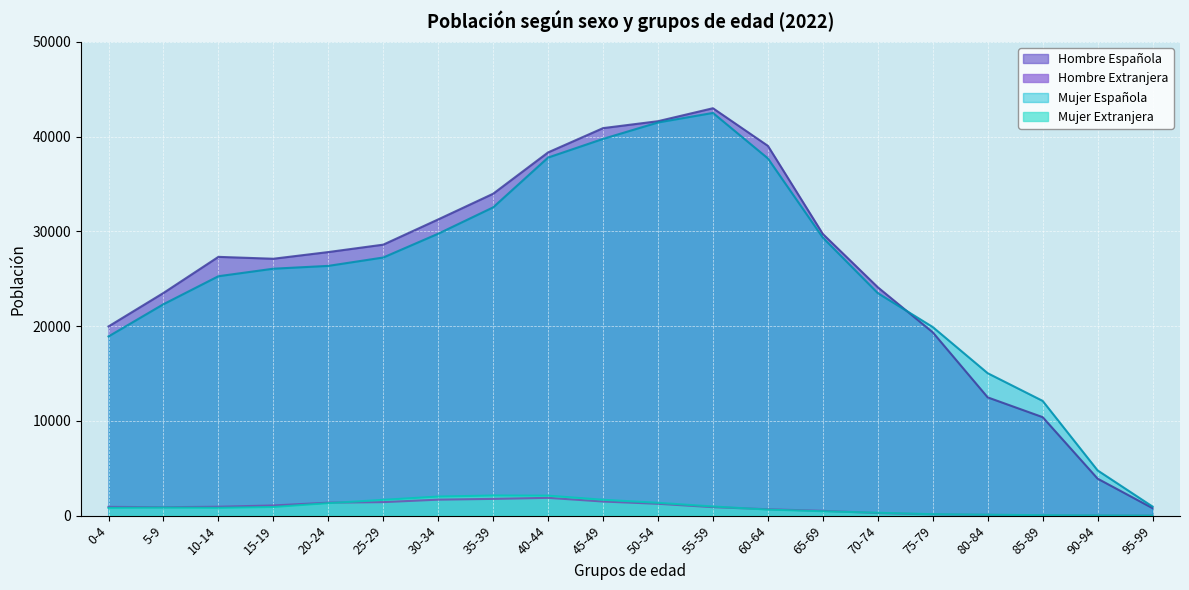

What is the smallest value displayed?

3